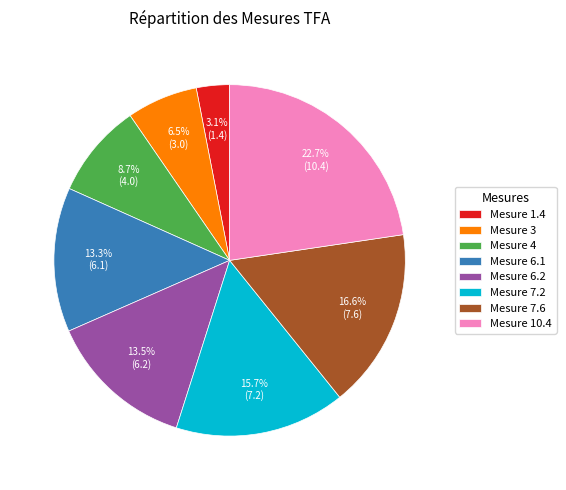

Combined, what portion of the pie is Mesure 6.1 and Mesure 7.2?

29.0%